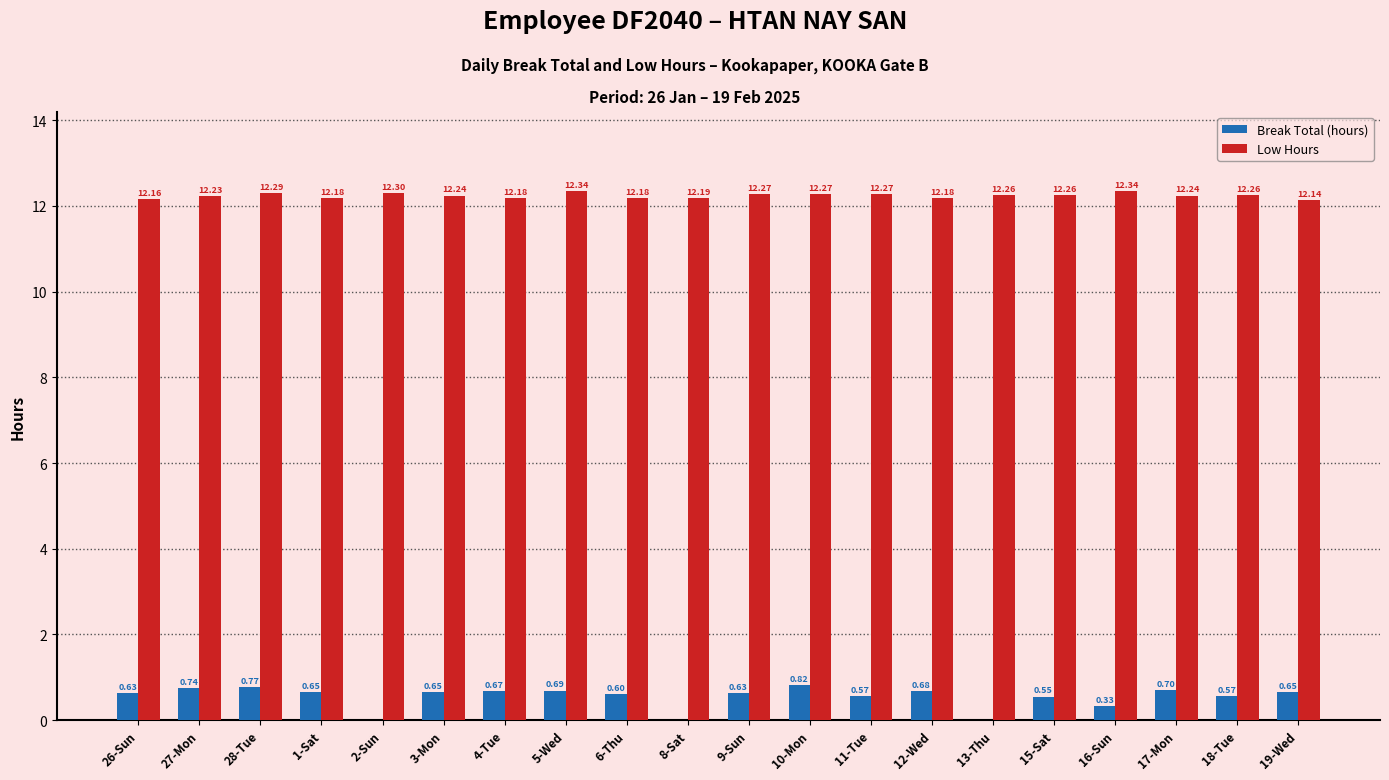

Between 28-Tue and 15-Sat, which series saw the biggest shift?

Break Total (hours)